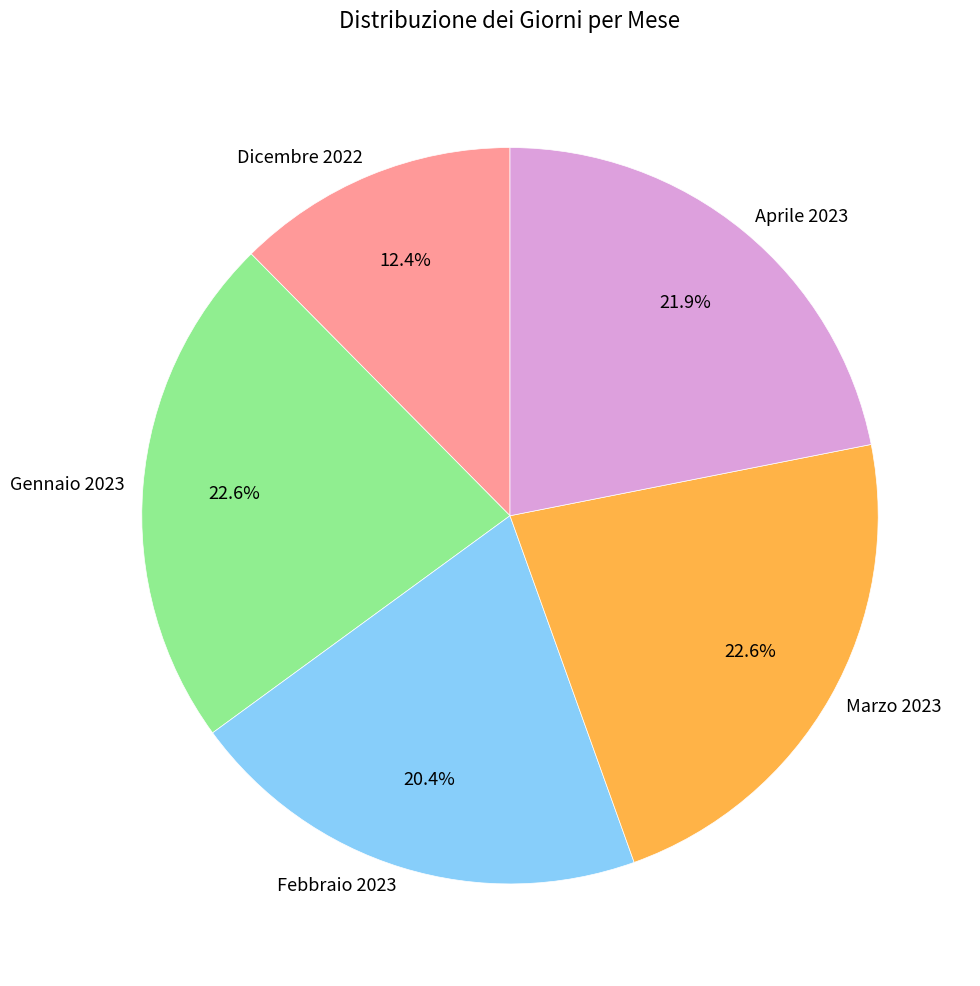

Approximately how many times larger is the value at Marzo 2023 compared to Febbraio 2023?

1.1